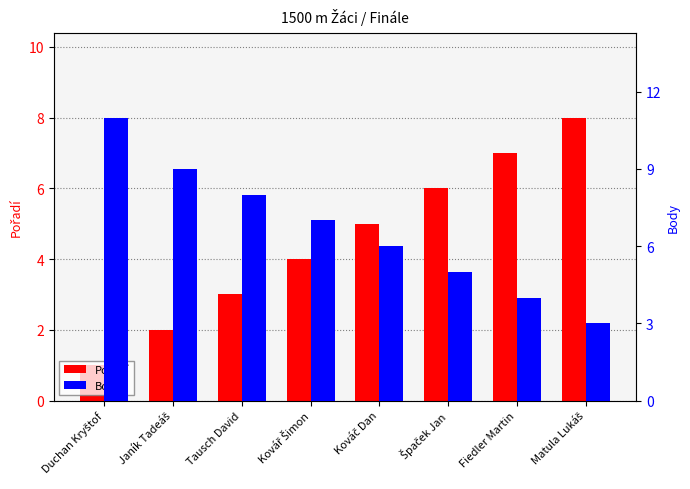

What is the spread (max minus min) of values at Janík Tadeáš?

7